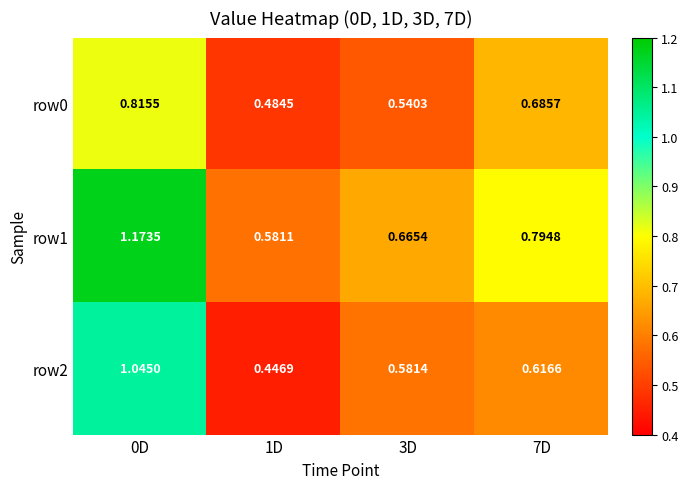

Is the value of row2 at 0D greater than the value of row1 at 7D?

Yes